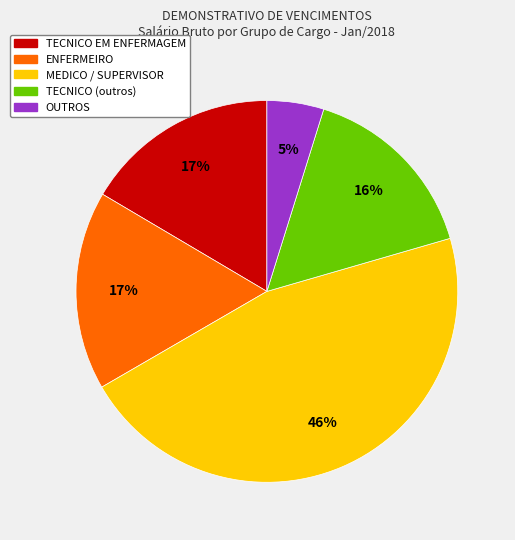

To the nearest percent, what is the average slice percentage?

20%